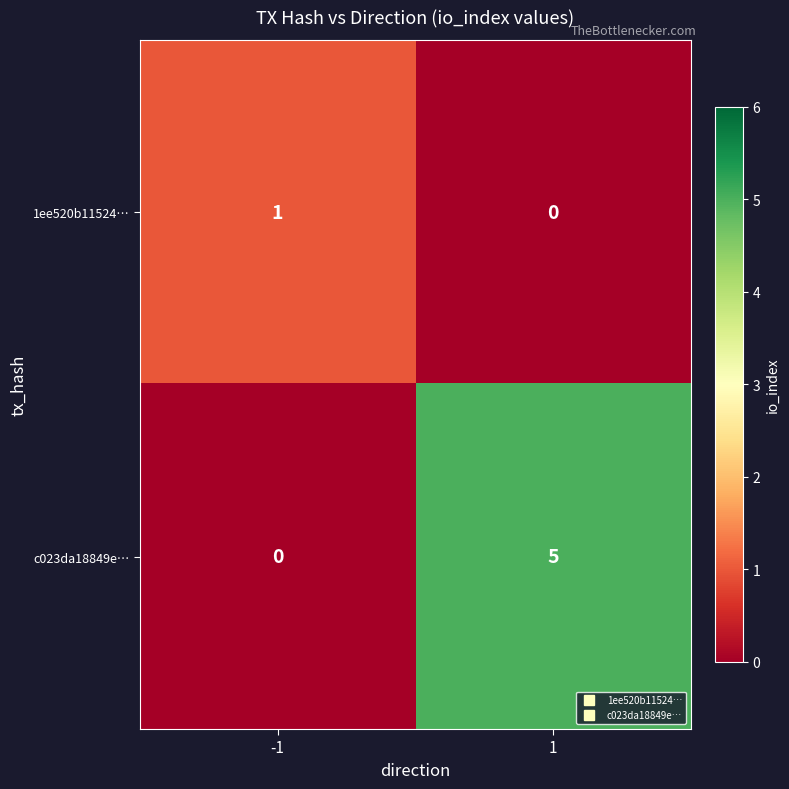

True or false: 1ee520b11524… has a value of -1 at 1.

False